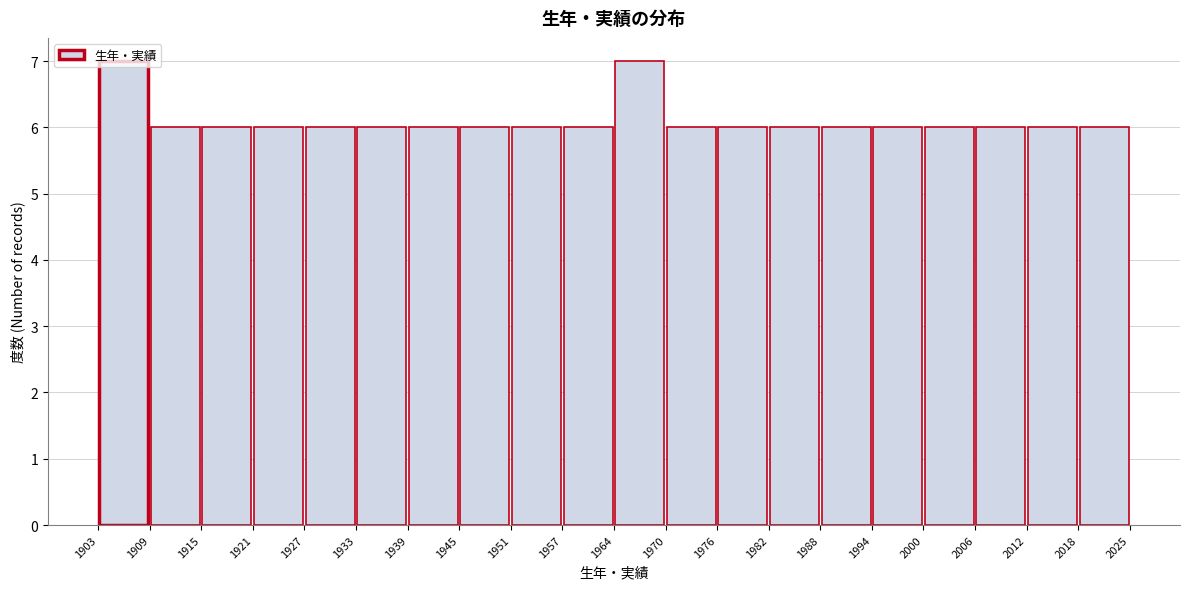

Reading left to right, transcribe this chart: for each bar, give the range it covers on the x-axis and its height. The values are not printed on the chart, so give them approximately, as read against the axis.

1903 to 1909: 7
1909 to 1915: 6
1915 to 1921: 6
1921 to 1927: 6
1927 to 1933: 6
1933 to 1939: 6
1939 to 1945: 6
1945 to 1951: 6
1951 to 1957: 6
1957 to 1964: 6
1964 to 1970: 7
1970 to 1976: 6
1976 to 1982: 6
1982 to 1988: 6
1988 to 1994: 6
1994 to 2000: 6
2000 to 2006: 6
2006 to 2012: 6
2012 to 2018: 6
2018 to 2025: 6